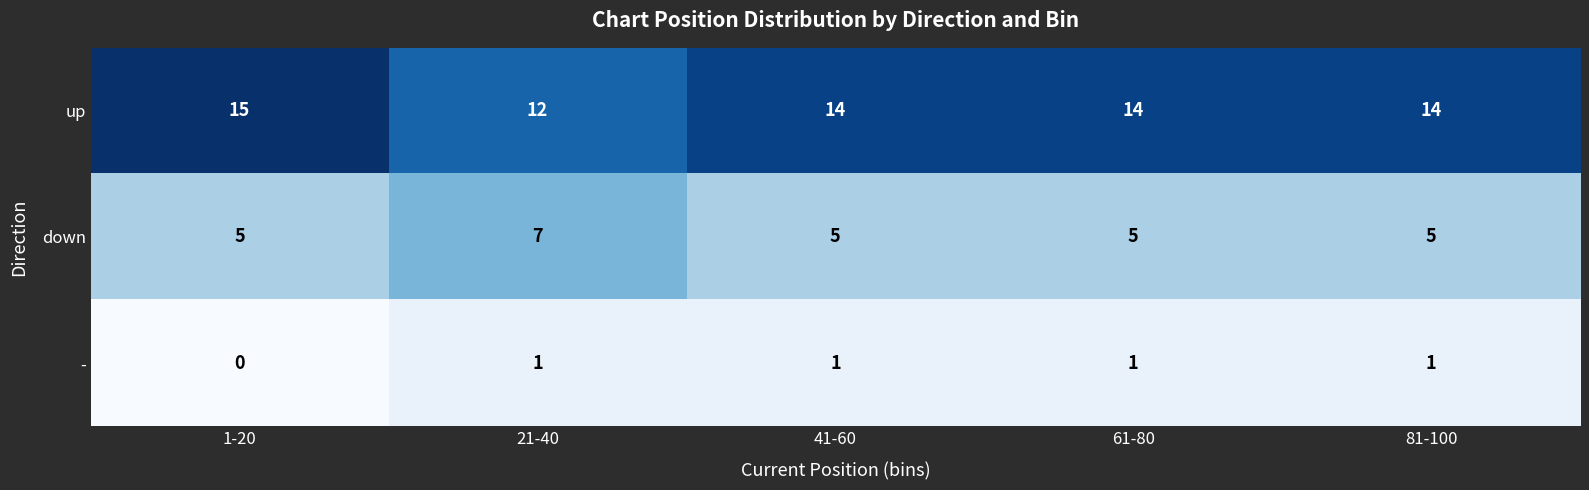

Which series has the largest range (max minus min)?

up